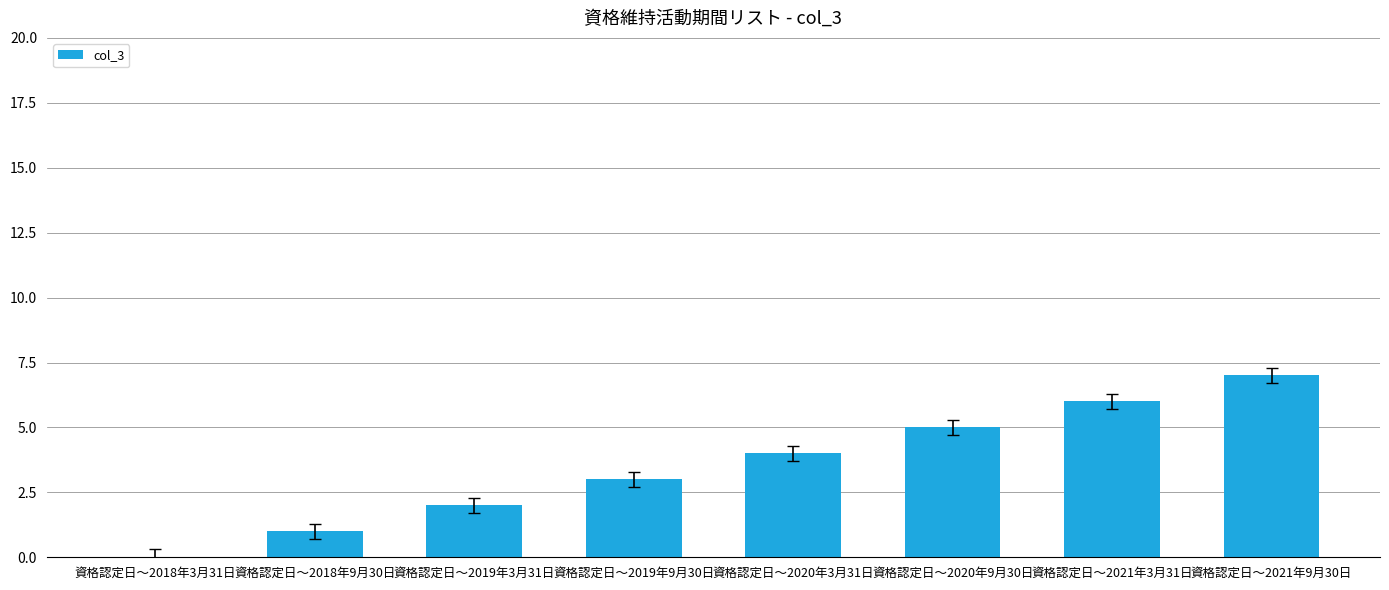

What is the sum of all values?

28